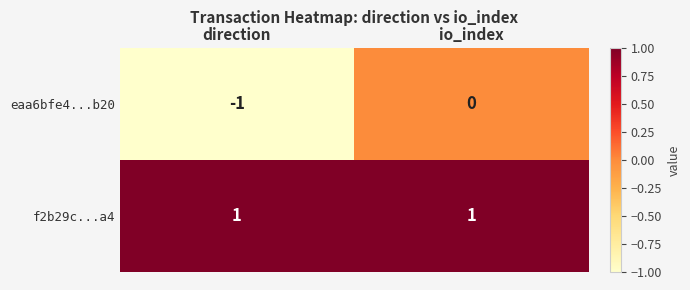

Rank the series at io_index from lowest to highest value.

eaa6bfe4...b20, f2b29c...a4